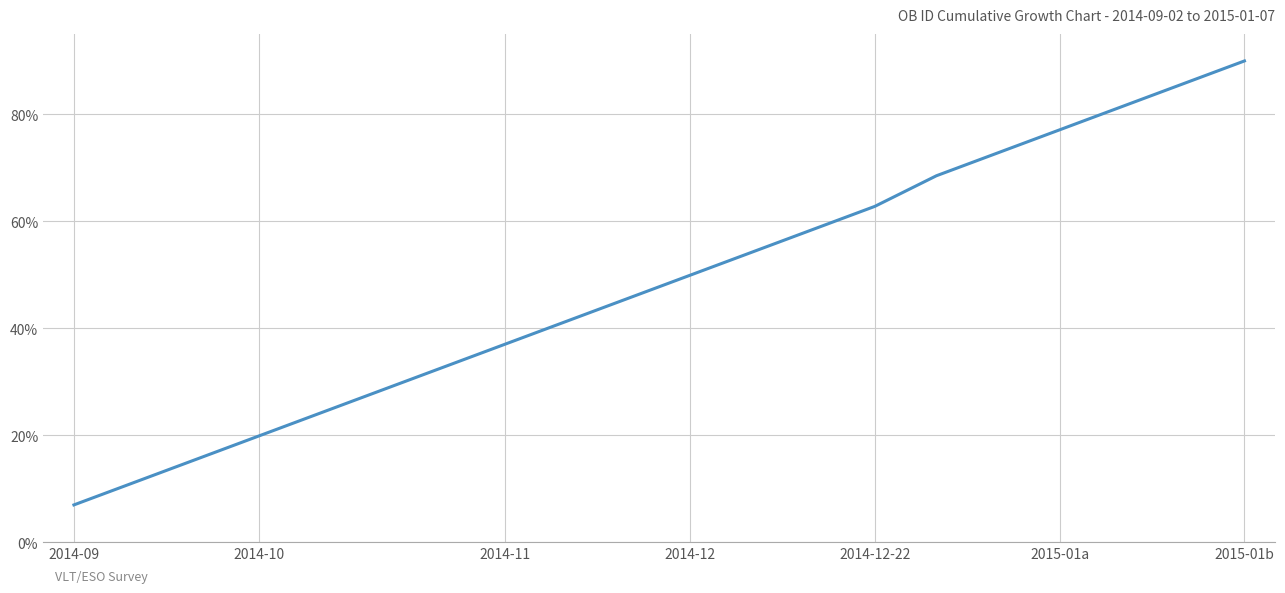

What is the difference between the maximum and minimum values?

83.0